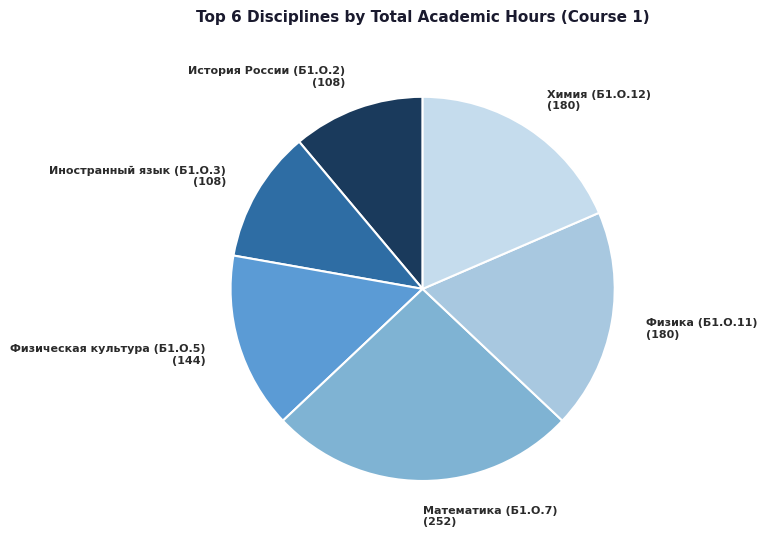

Does Математика (Б1.О.7) account for over 50% of the chart?

No